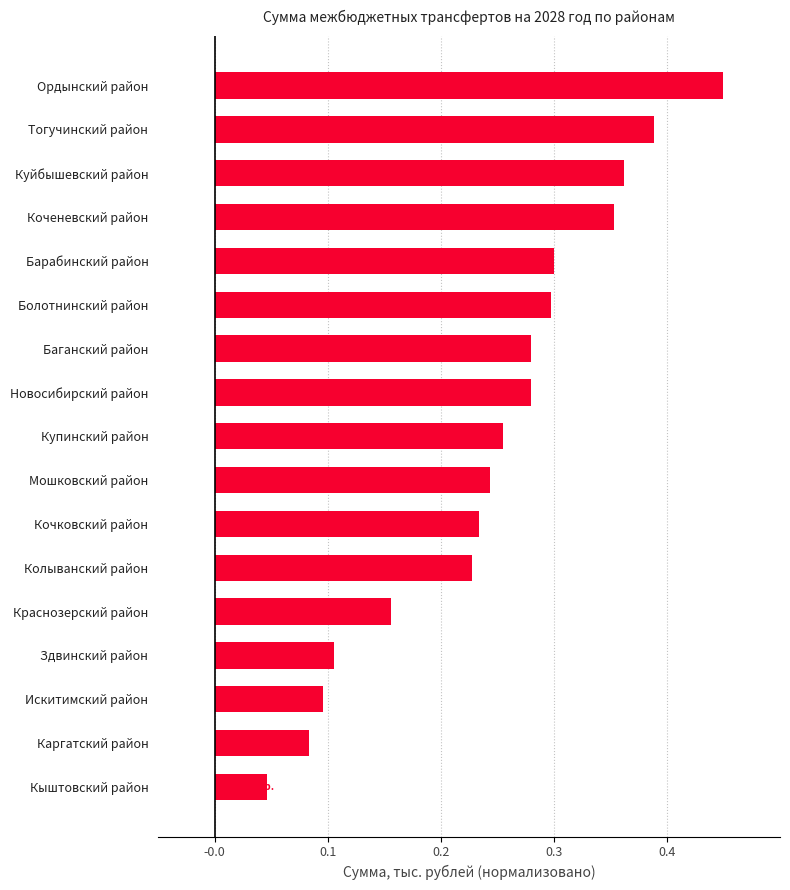

Which has a higher value, Барабинский район or Каргатский район?

Барабинский район